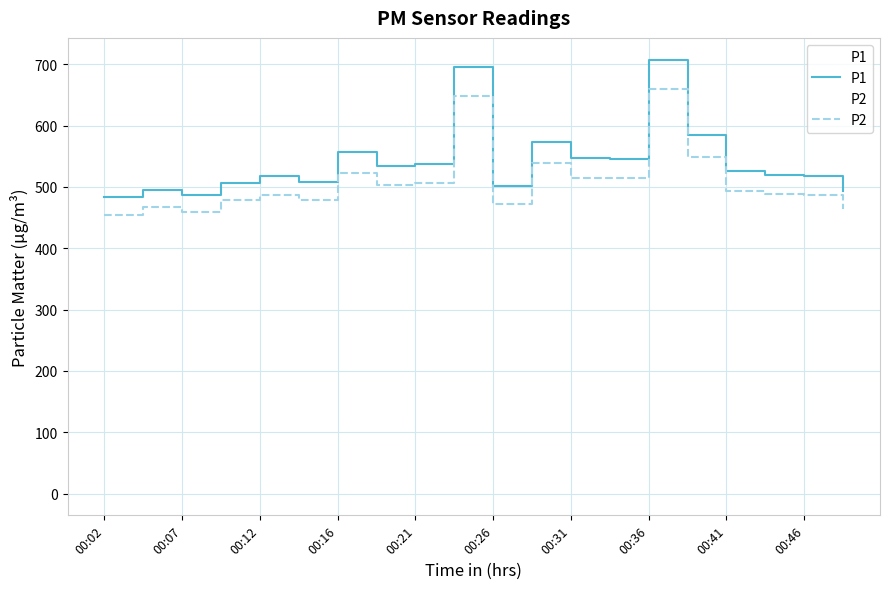

What is the spread (max minus min) of values at 15?

36.0